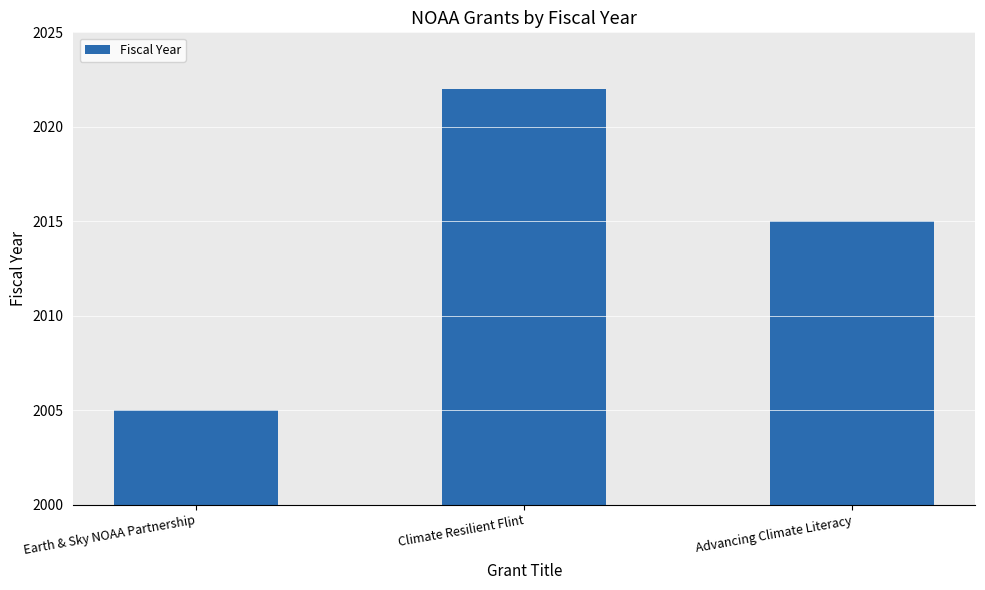

Reading left to right, extract all data points from this chart.

2005	2022	2015